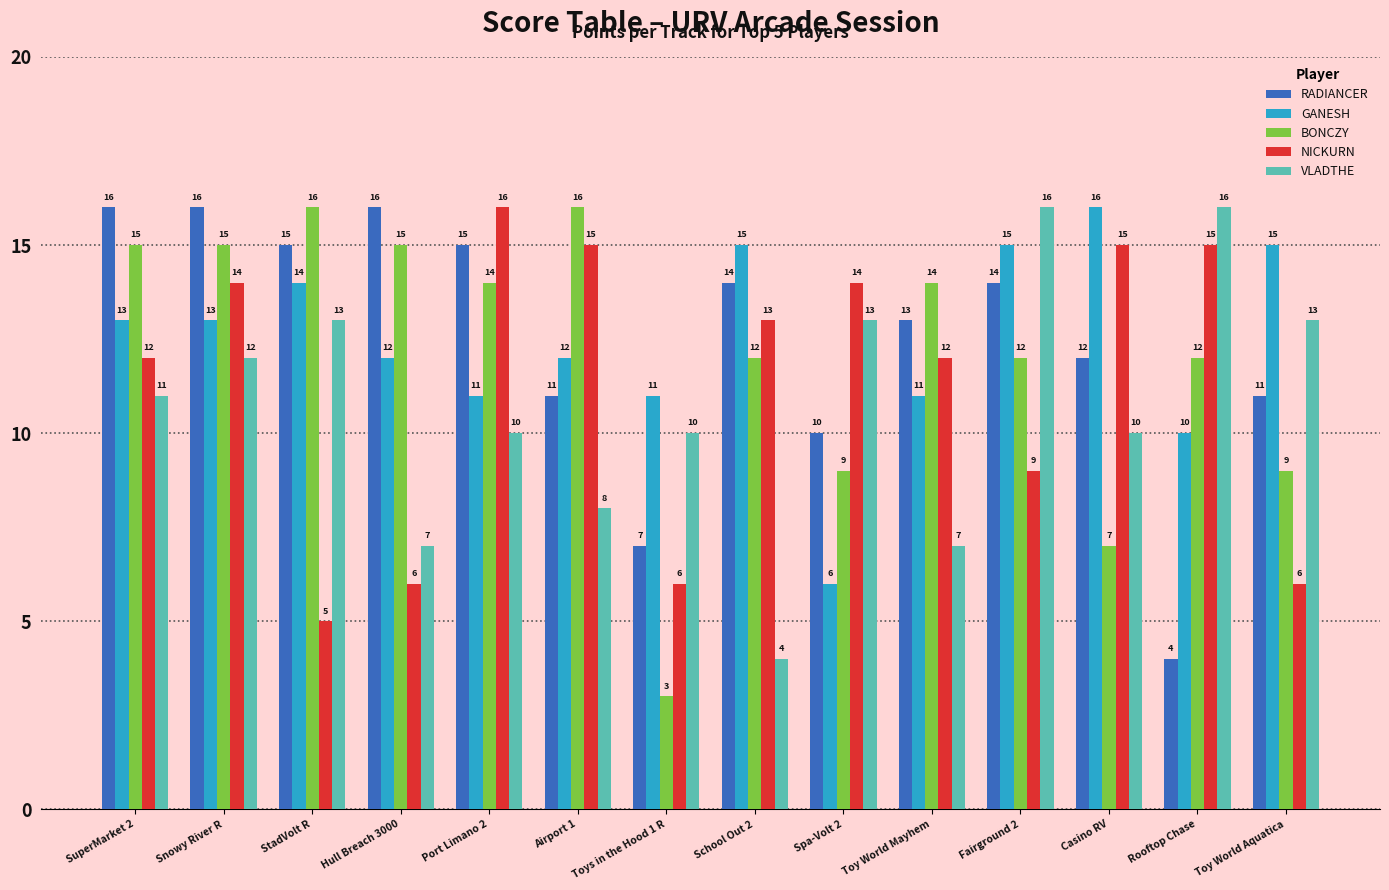

Reading right to left, transcribe all the data shown in this chart.

RADIANCER: Toy World Aquatica=11	Rooftop Chase=4	Casino RV=12	Fairground 2=14	Toy World Mayhem=13	Spa-Volt 2=10	School Out 2=14	Toys in the Hood 1 R=7	Airport 1=11	Port Limano 2=15	Hull Breach 3000=16	StadVolt R=15	Snowy River R=16	SuperMarket 2=16
GANESH: Toy World Aquatica=15	Rooftop Chase=10	Casino RV=16	Fairground 2=15	Toy World Mayhem=11	Spa-Volt 2=6	School Out 2=15	Toys in the Hood 1 R=11	Airport 1=12	Port Limano 2=11	Hull Breach 3000=12	StadVolt R=14	Snowy River R=13	SuperMarket 2=13
BONCZY: Toy World Aquatica=9	Rooftop Chase=12	Casino RV=7	Fairground 2=12	Toy World Mayhem=14	Spa-Volt 2=9	School Out 2=12	Toys in the Hood 1 R=3	Airport 1=16	Port Limano 2=14	Hull Breach 3000=15	StadVolt R=16	Snowy River R=15	SuperMarket 2=15
NICKURN: Toy World Aquatica=6	Rooftop Chase=15	Casino RV=15	Fairground 2=9	Toy World Mayhem=12	Spa-Volt 2=14	School Out 2=13	Toys in the Hood 1 R=6	Airport 1=15	Port Limano 2=16	Hull Breach 3000=6	StadVolt R=5	Snowy River R=14	SuperMarket 2=12
VLADTHE: Toy World Aquatica=13	Rooftop Chase=16	Casino RV=10	Fairground 2=16	Toy World Mayhem=7	Spa-Volt 2=13	School Out 2=4	Toys in the Hood 1 R=10	Airport 1=8	Port Limano 2=10	Hull Breach 3000=7	StadVolt R=13	Snowy River R=12	SuperMarket 2=11